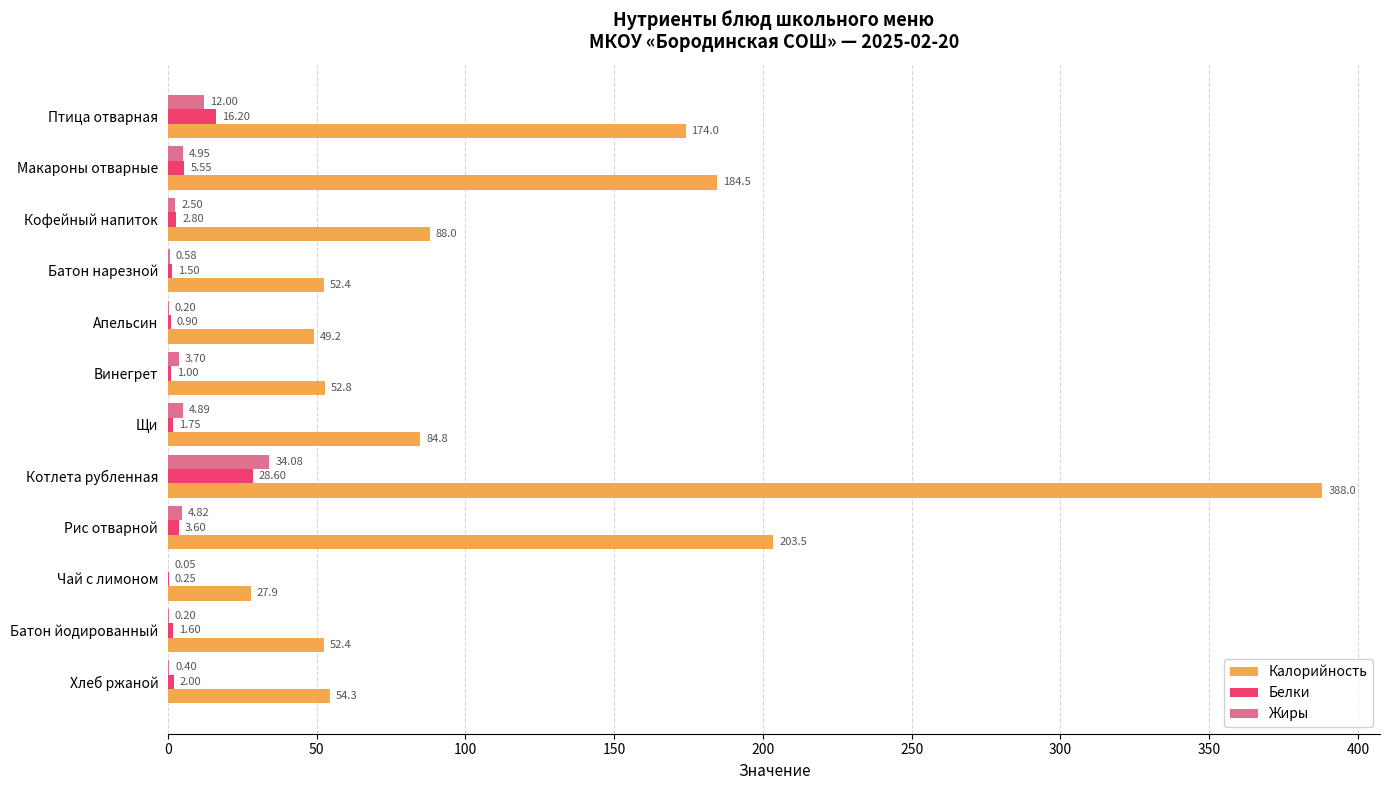

At which label is Белки closest to 14?

Птица отварная